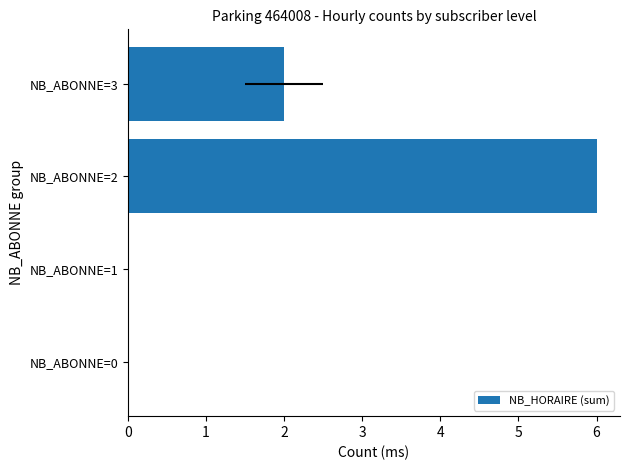

At which label does the data first exceed 2?

NB_ABONNE=2